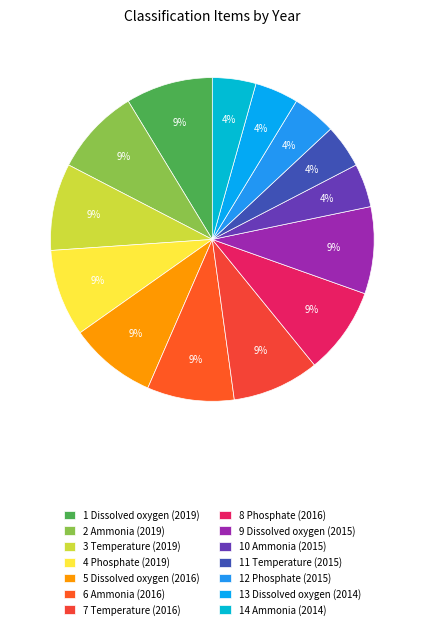

Count the number of slices in the pie.

14